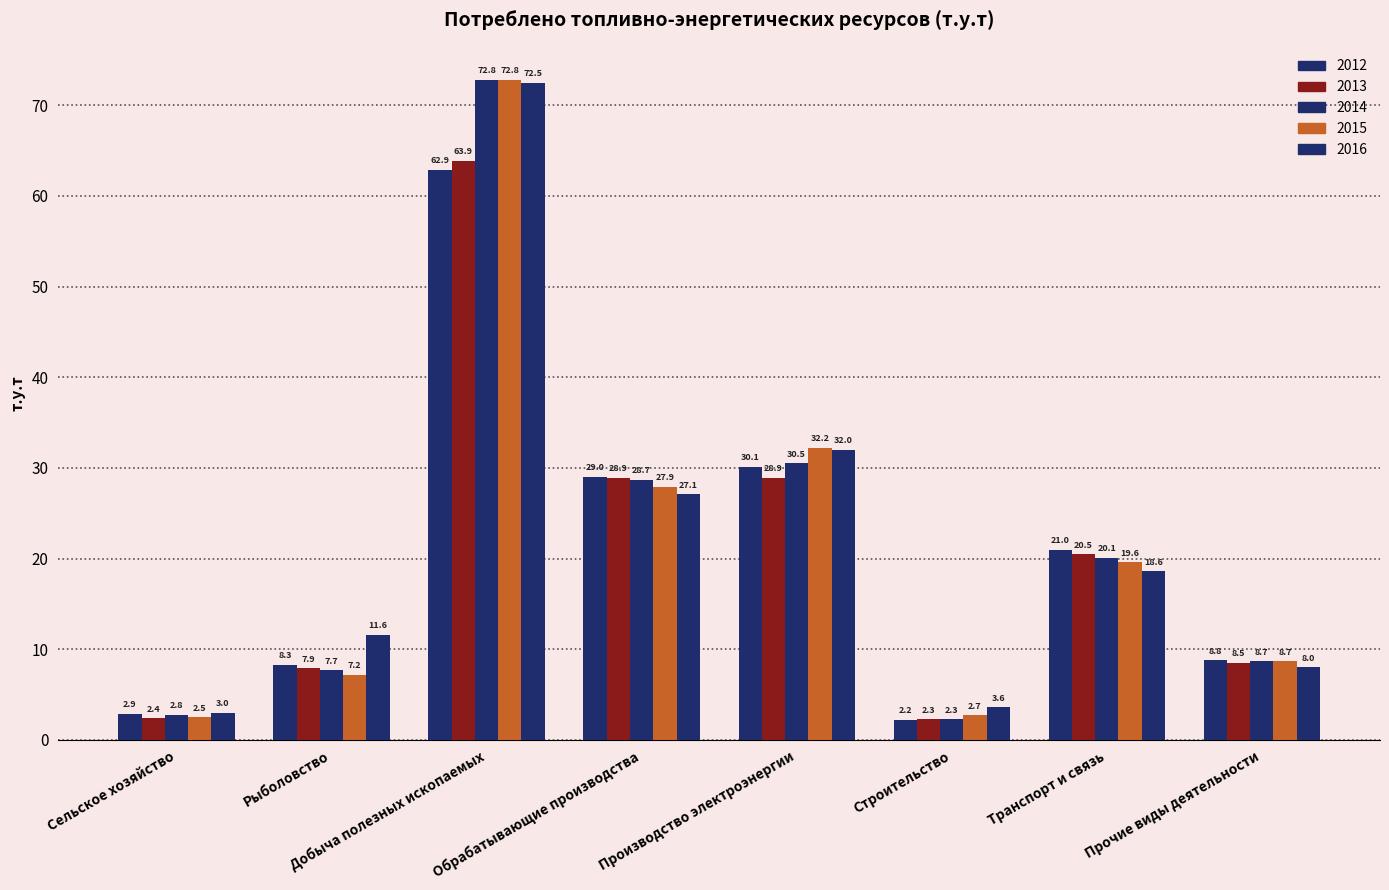

How many values in the 2012 series are below 21?

4